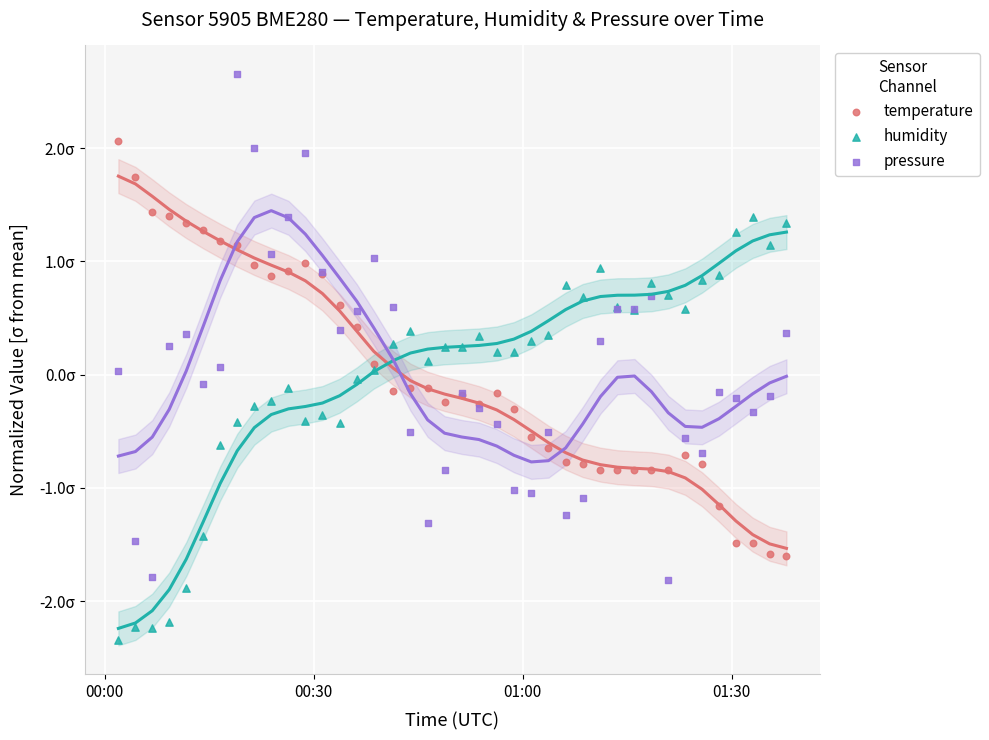

Which series contains the lowest Y value?

humidity